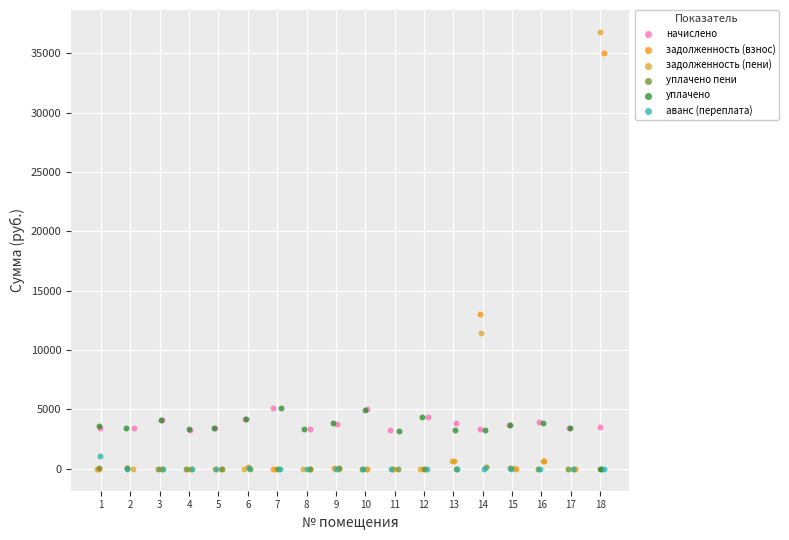

Which series contains the highest Y value?

задолженность (пени)